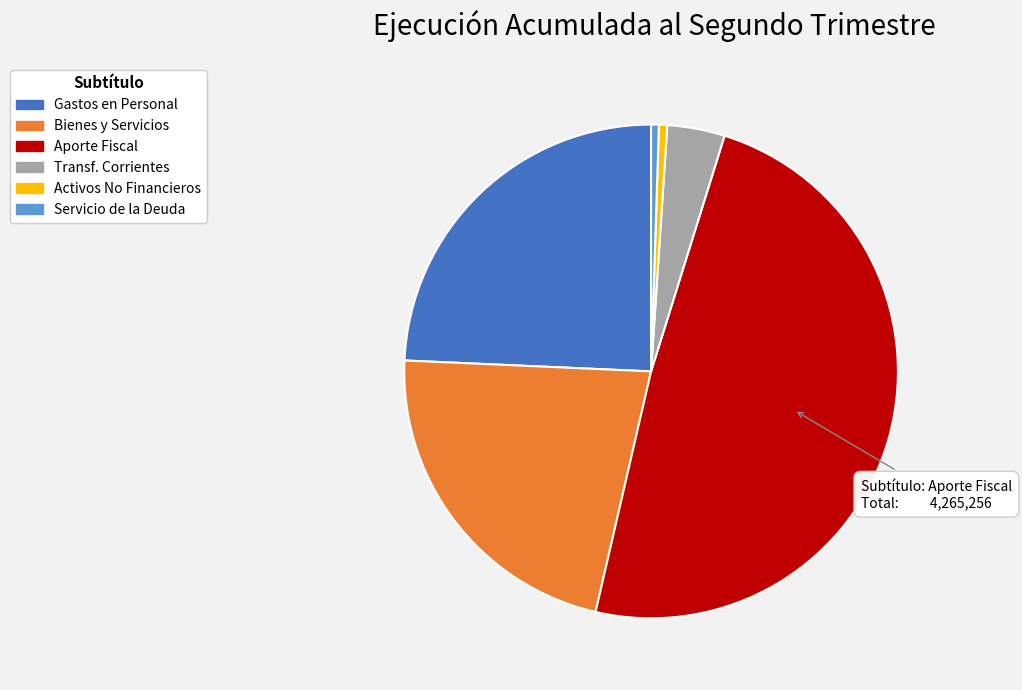

How many slices are in this pie chart?

6